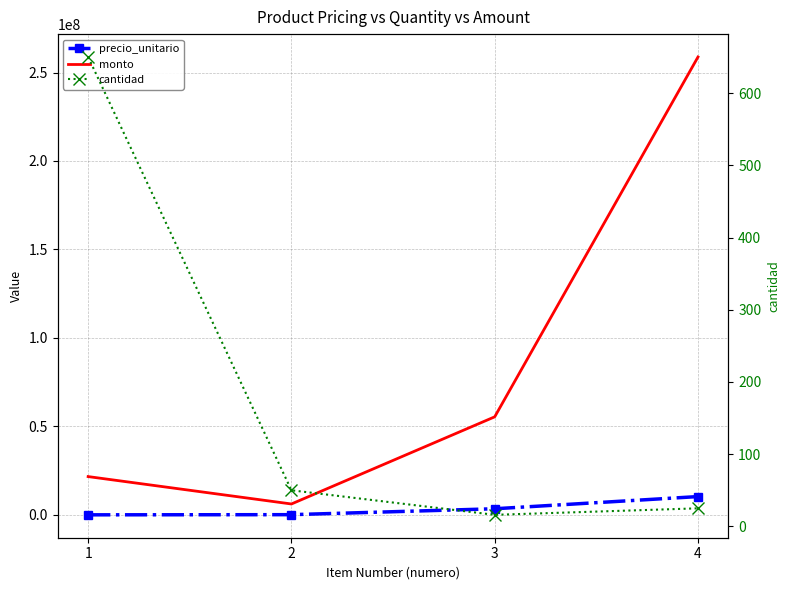

What is the difference between the precio_unitario values at 1 and 4?

10317376